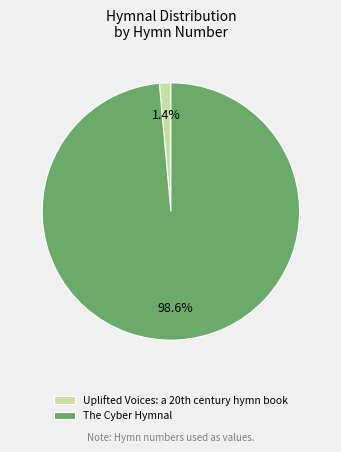

To the nearest percent, what portion does The Cyber Hymnal represent?

99%